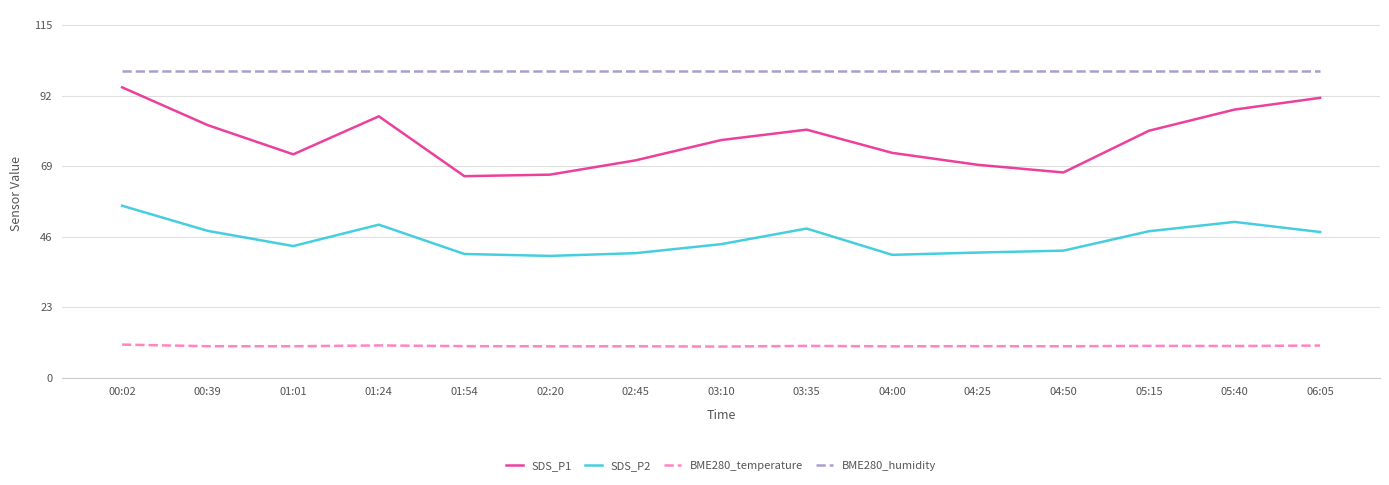

How many lines are shown in the chart?

4